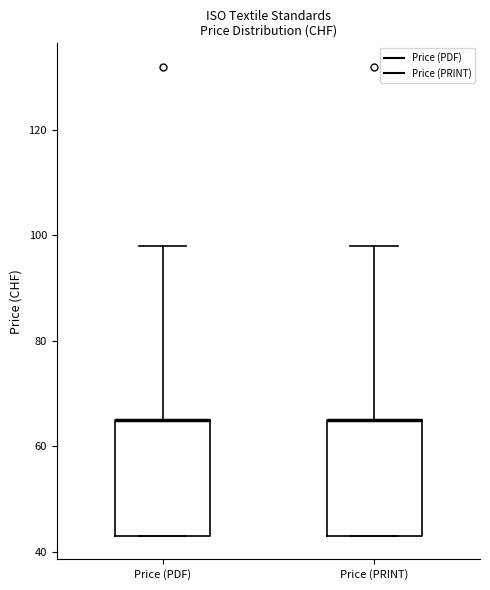

Where does the upper whisker of the box for Price (PDF) end on the y-axis? The values are not printed on the chart, so give them approximately, as read against the axis.

98